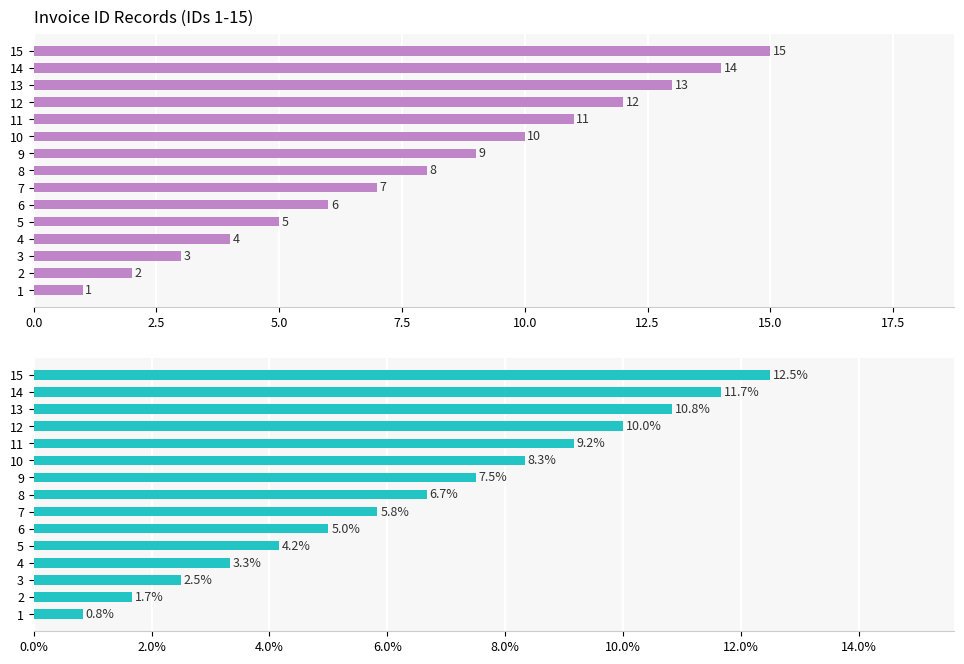

How many series are shown in this chart?

2